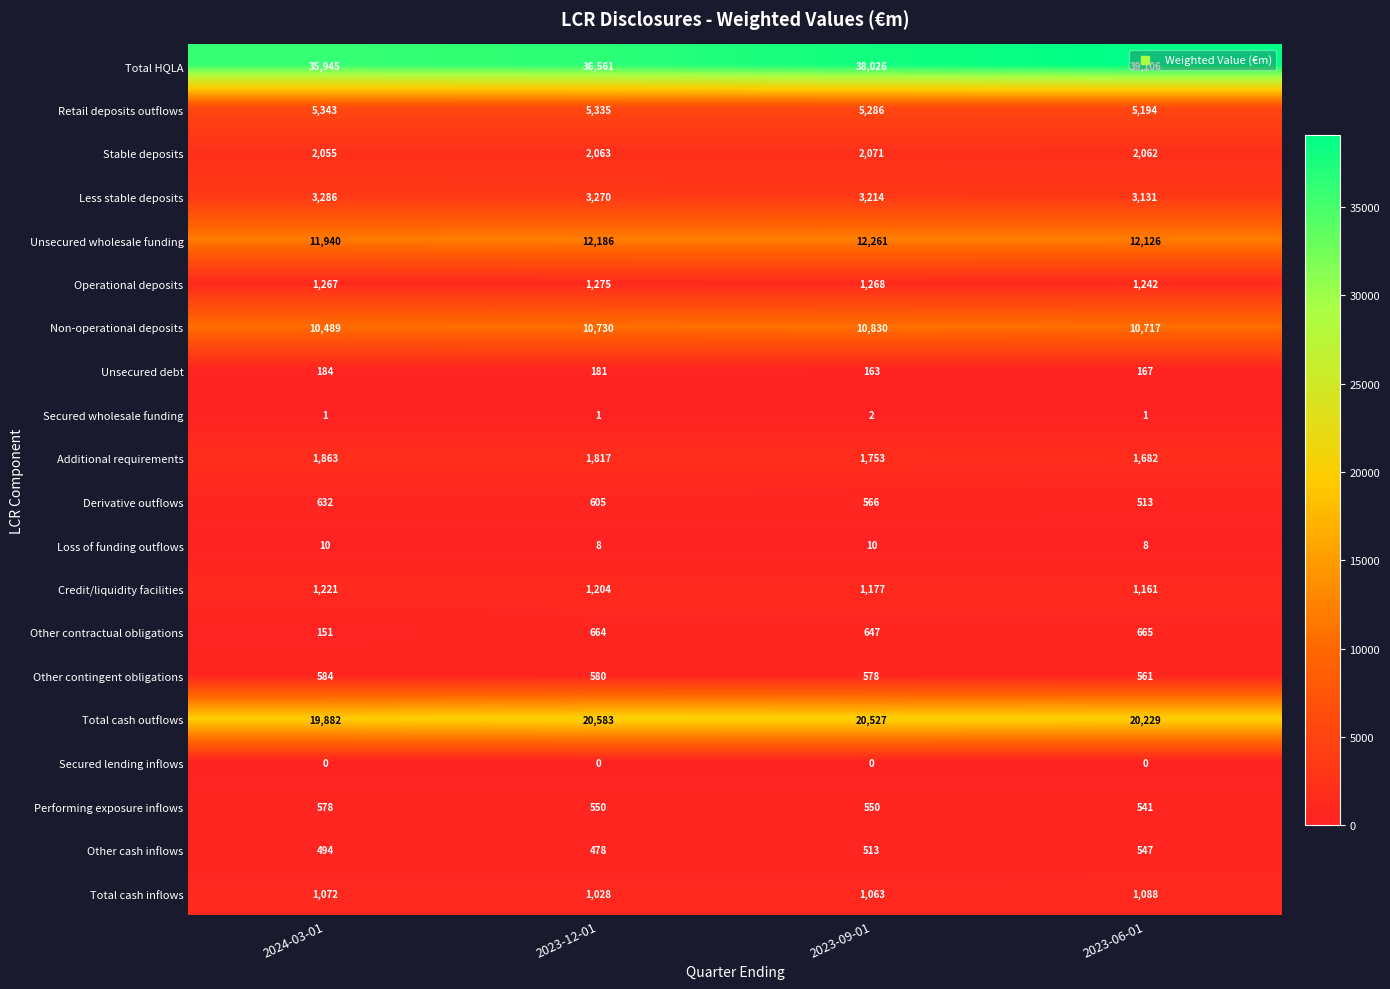

What is the approximate value of Non-operational deposits at 2024-03-01, to the nearest 5?

10490